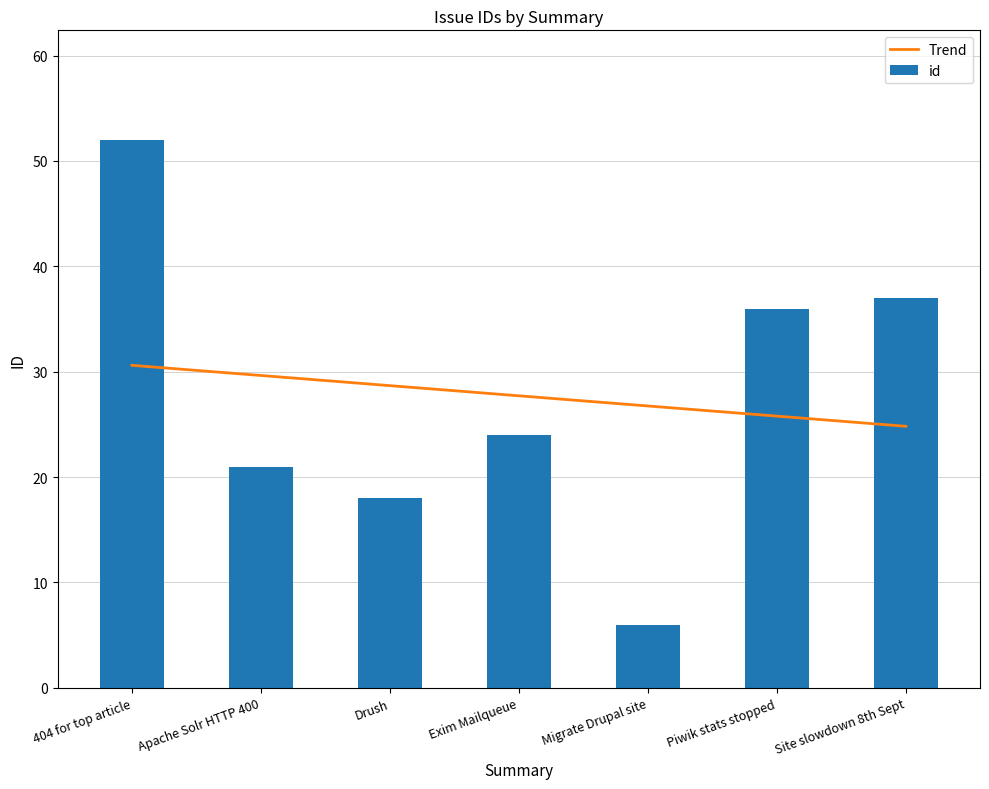

Which category has the highest value in the id series?

404 for top article